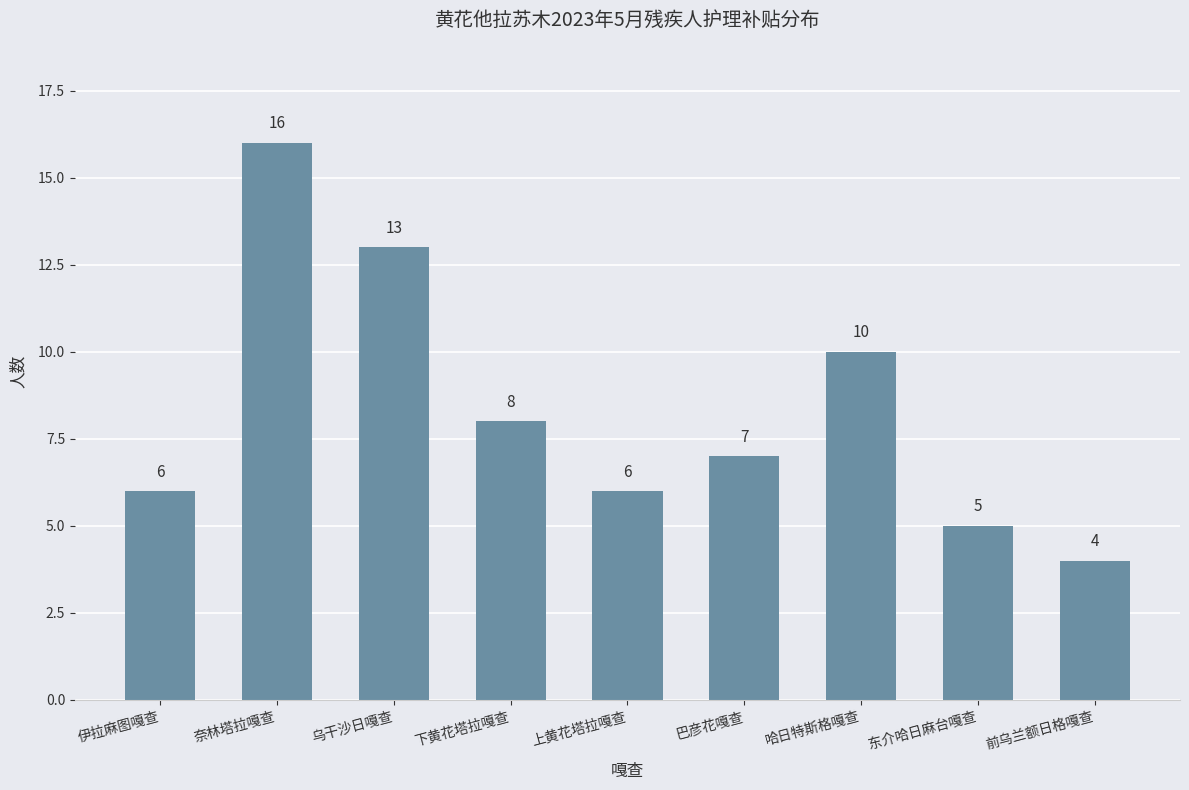

What is the greatest value displayed?

16